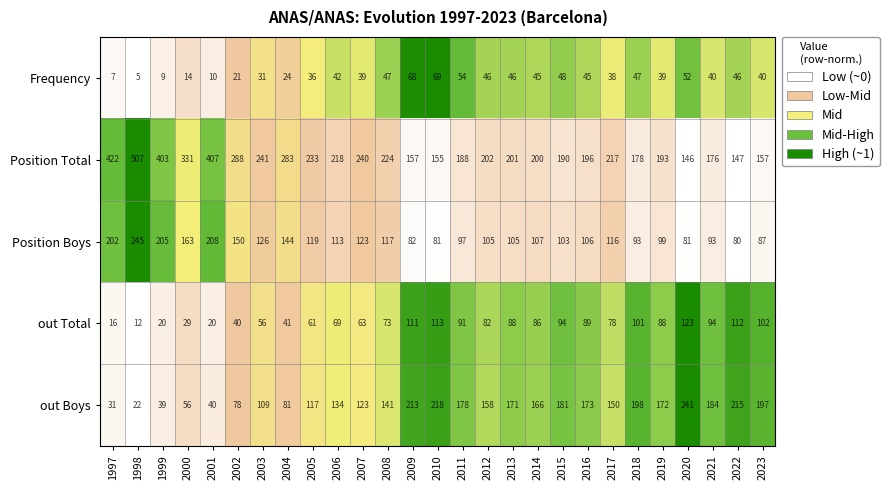

Is it true that Position Total equals 593 at 2000?

False